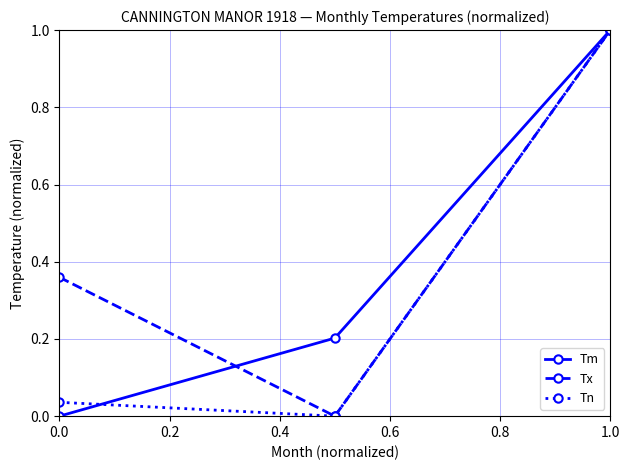

What is the maximum value shown in the chart?

1.0